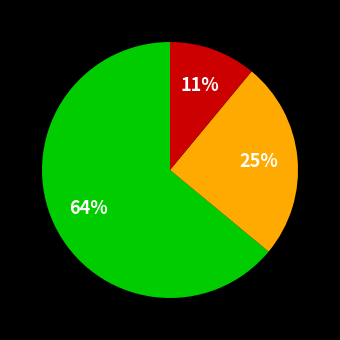

Does any single category account for the majority?

Yes